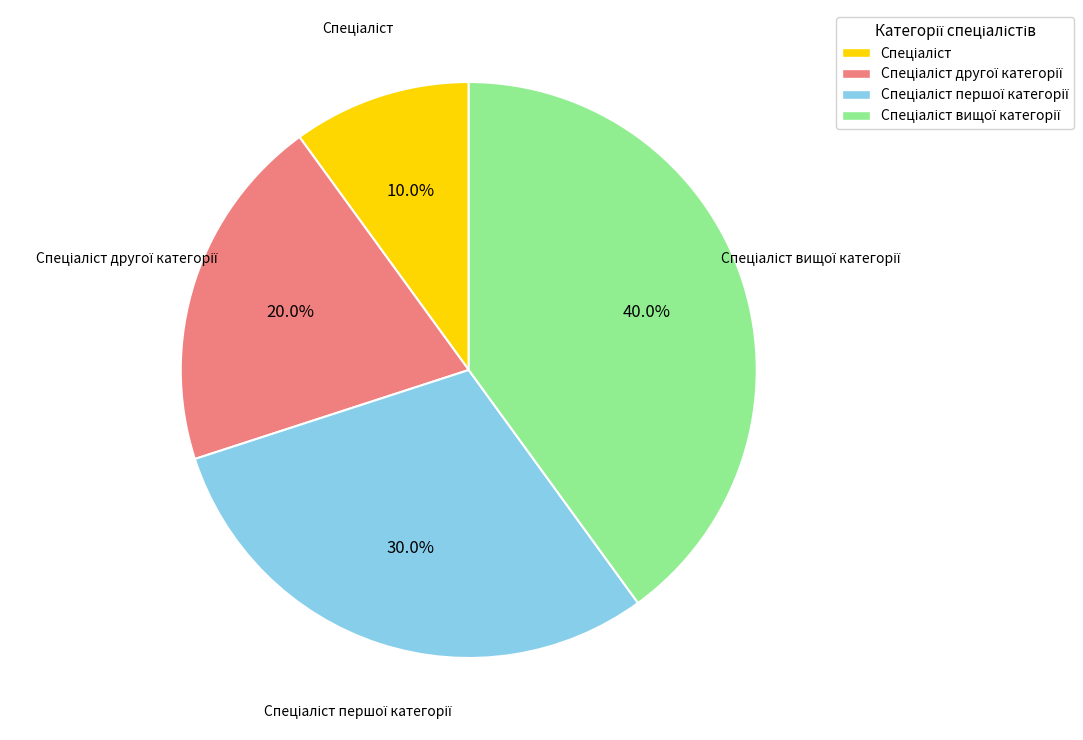

How many slices are in this pie chart?

4